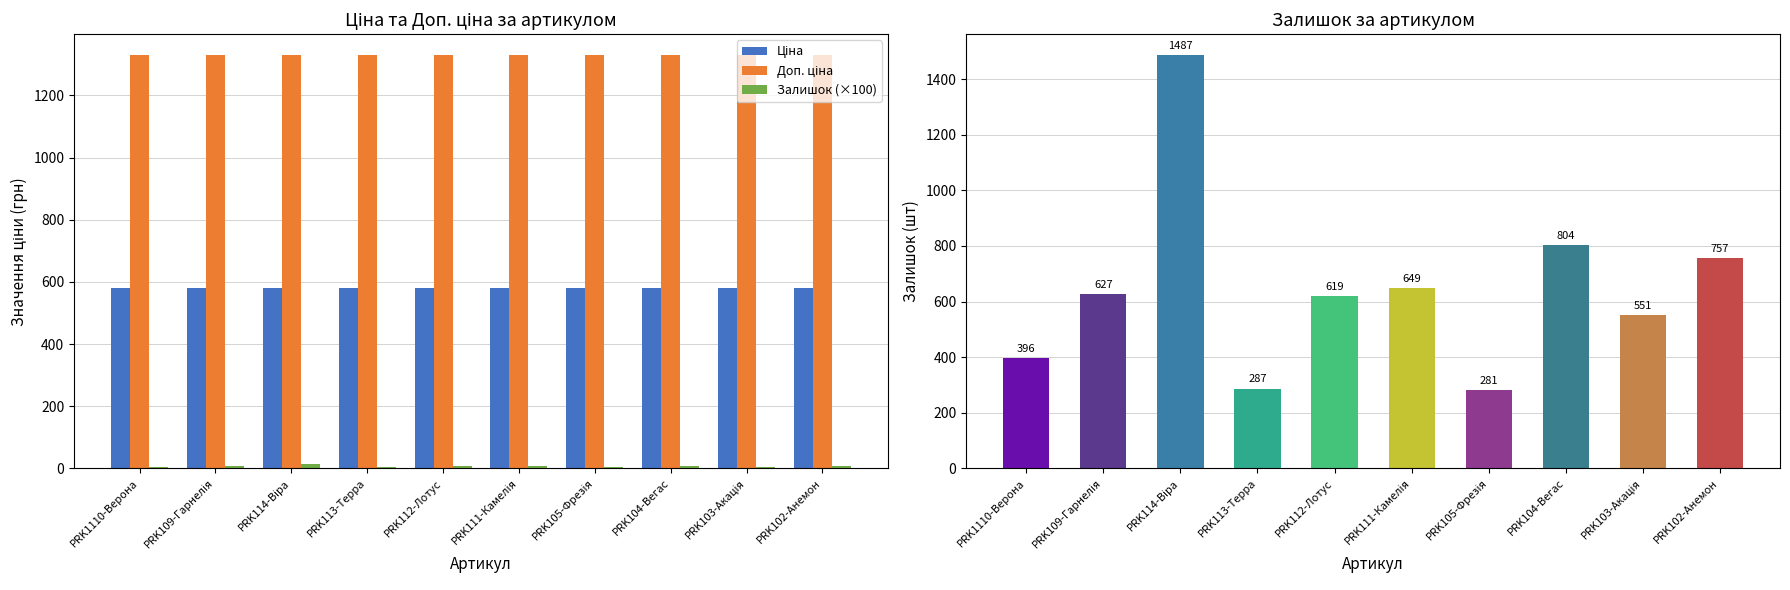

Rank the series by their average value, from lowest to highest.

Залишок (×100), Ціна, Доп. ціна